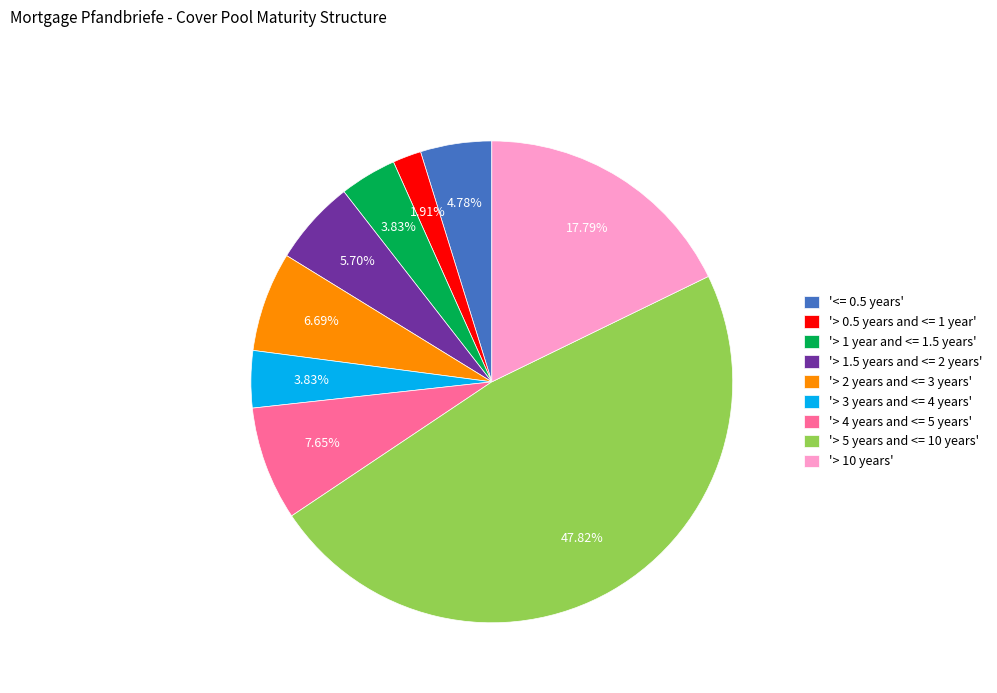

Combined, do '> 10 years' and '> 1.5 years and <= 2 years' account for over 50%?

No